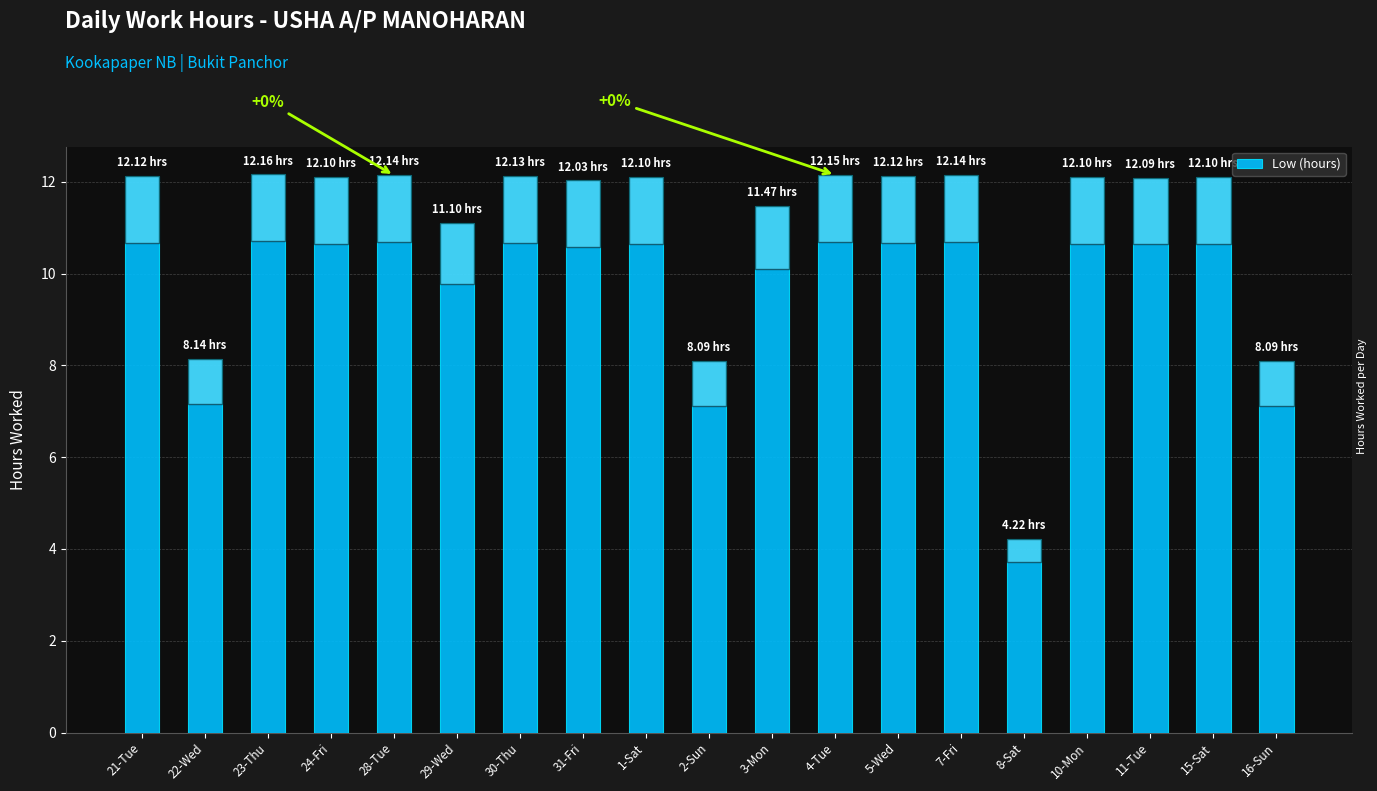

The chart shows a value of 16.8 at 15-Sat. True or false?

False